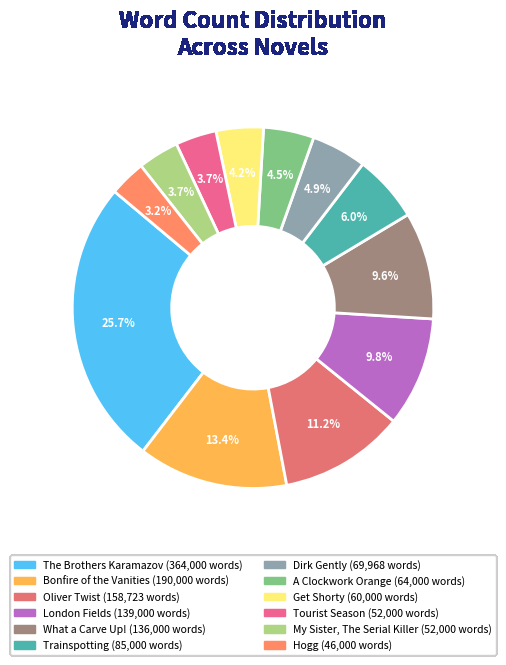

To the nearest percent, what is the average slice percentage?

8%